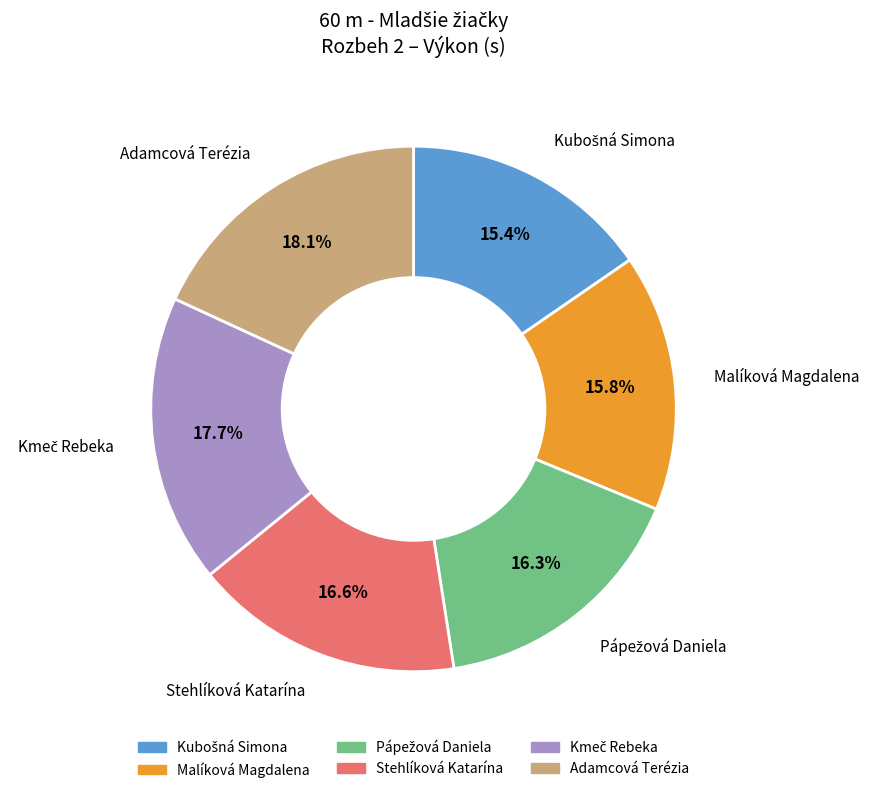

To the nearest percent, what portion does Adamcová Terézia represent?

18%